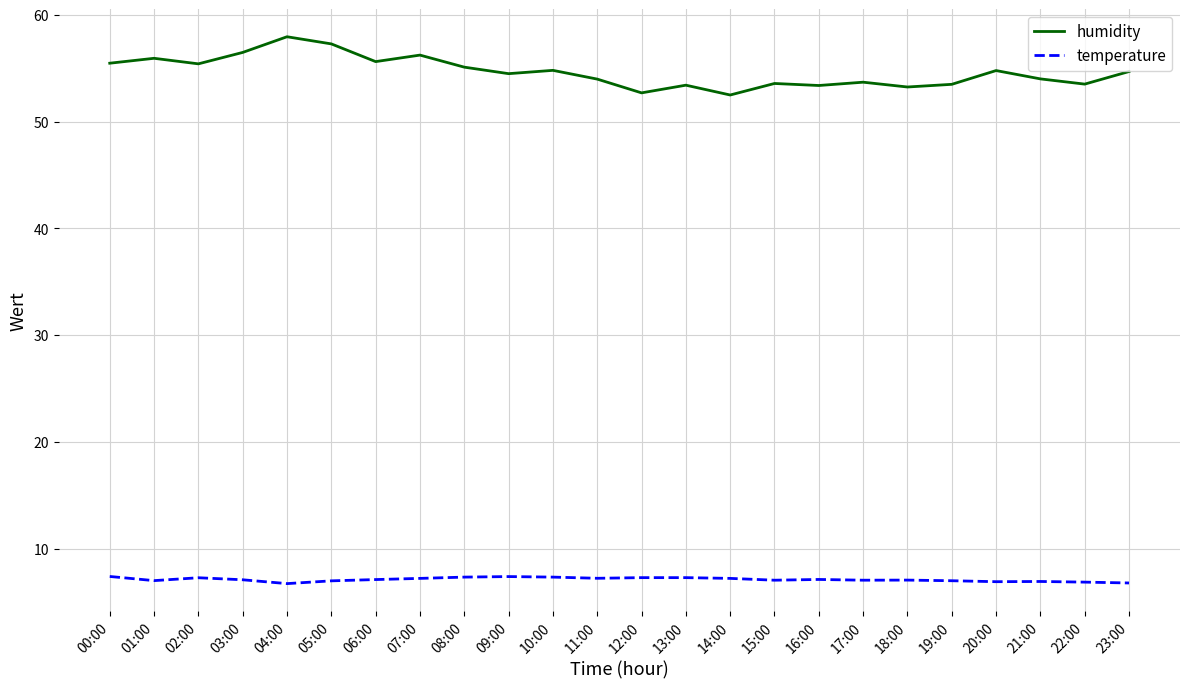

What is the difference between the maximum and minimum values in the temperature series?

0.7